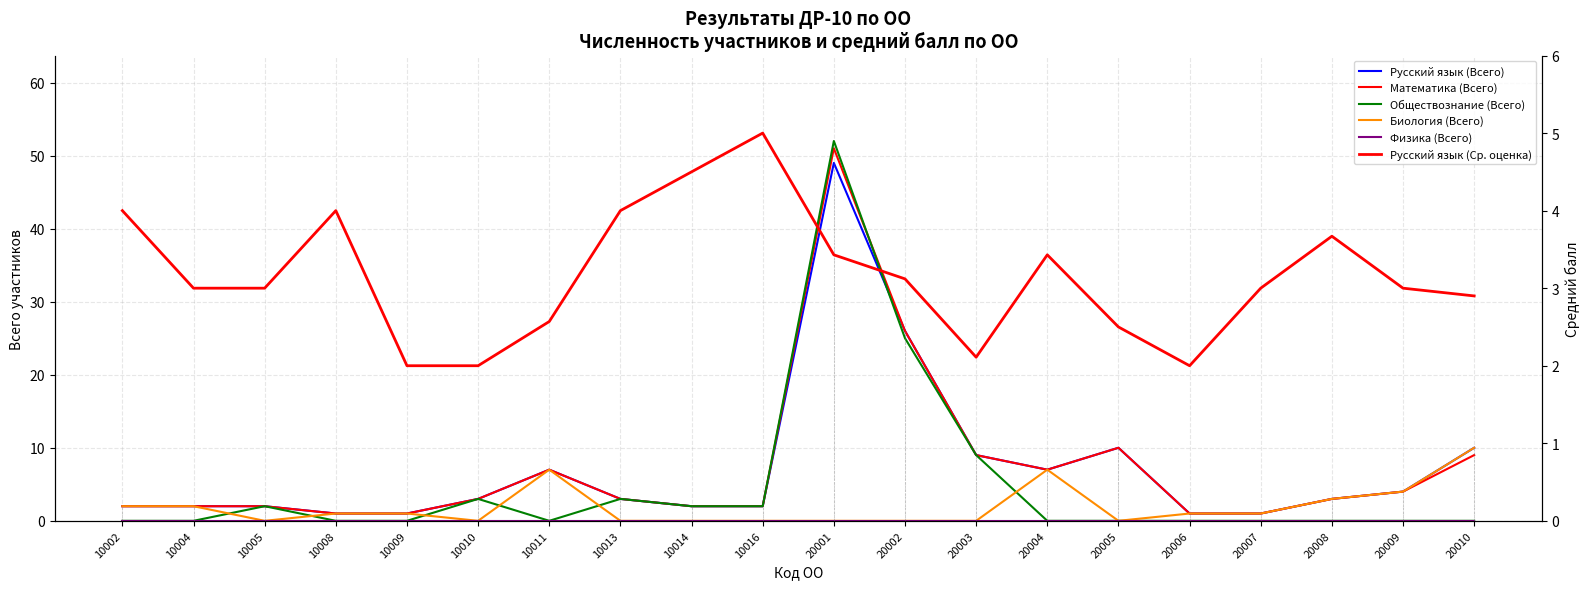

Which series has the widest spread of values?

Обществознание (Всего)